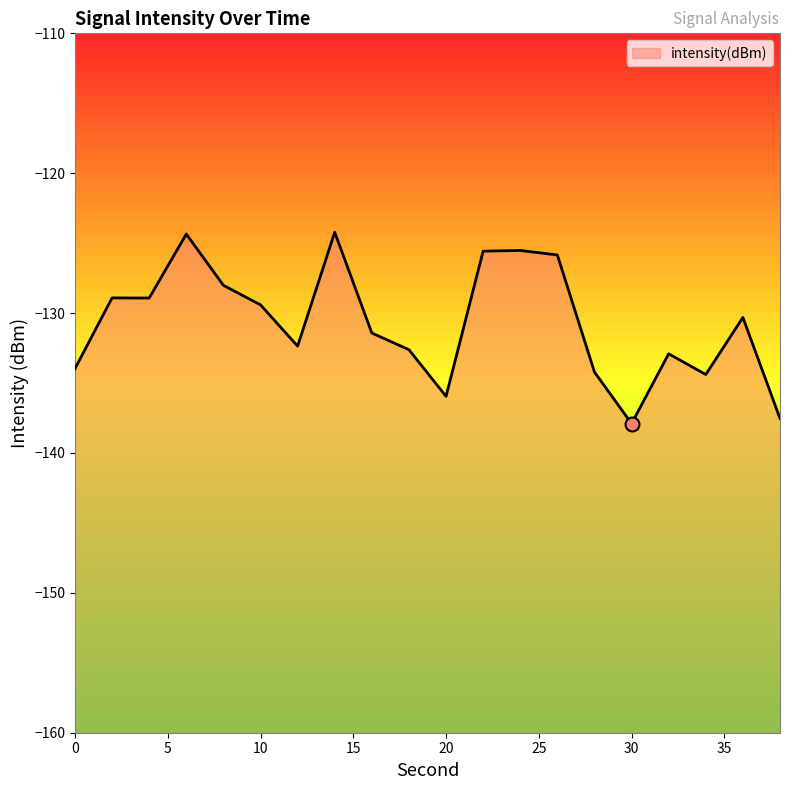

Reading left to right, extract all data points from this chart.

0=-134.0	2=-128.9	4=-128.9	6=-124.3	8=-128.0	10=-129.4	12=-132.4	14=-124.2	16=-131.4	18=-132.6	20=-136.0	22=-125.6	24=-125.5	26=-125.8	28=-134.2	30=-137.9	32=-132.9	34=-134.4	36=-130.3	38=-137.5